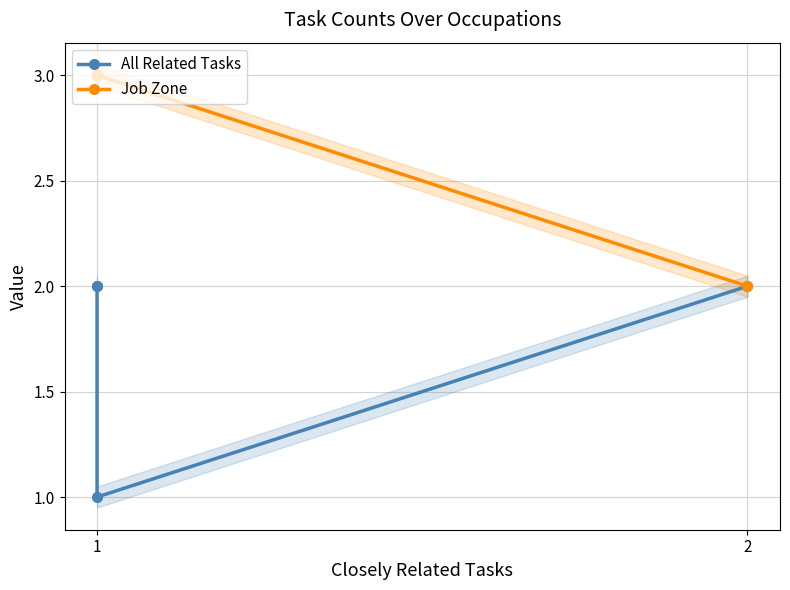

Reading left to right, what are all the values shown in this chart?

All Related Tasks: 2	2	1	2
Job Zone: 3	3	3	2